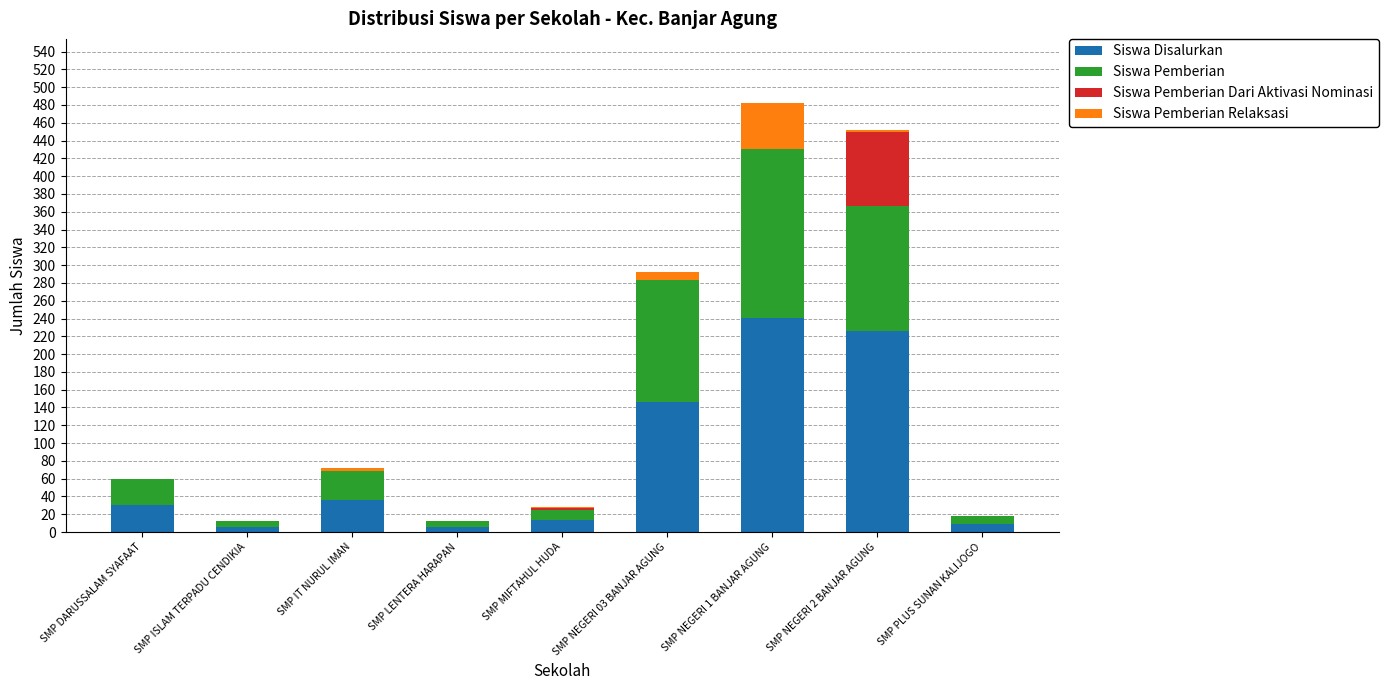

What is the maximum value for Siswa Disalurkan?

241